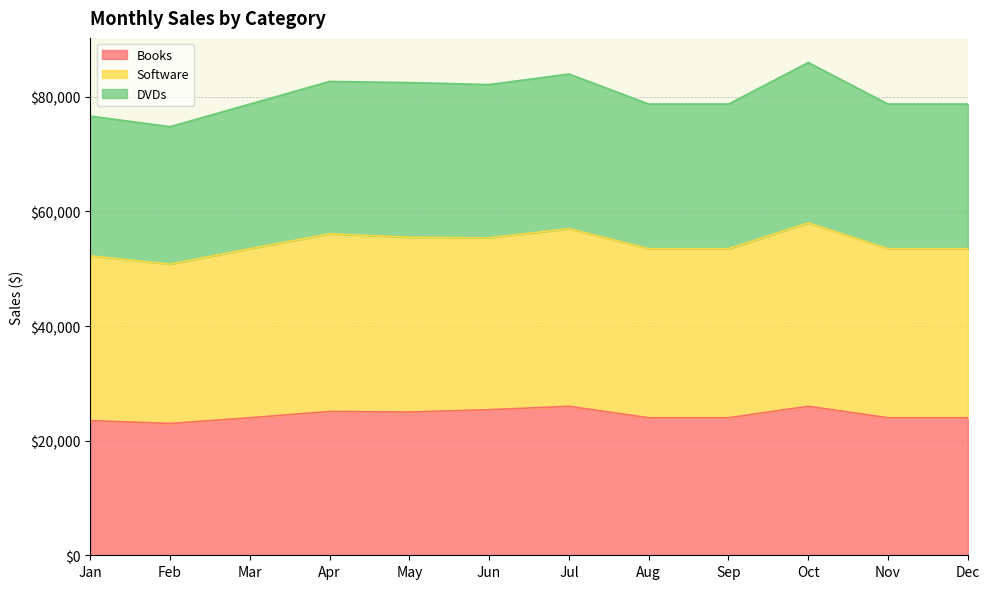

How many lines are shown in the chart?

3